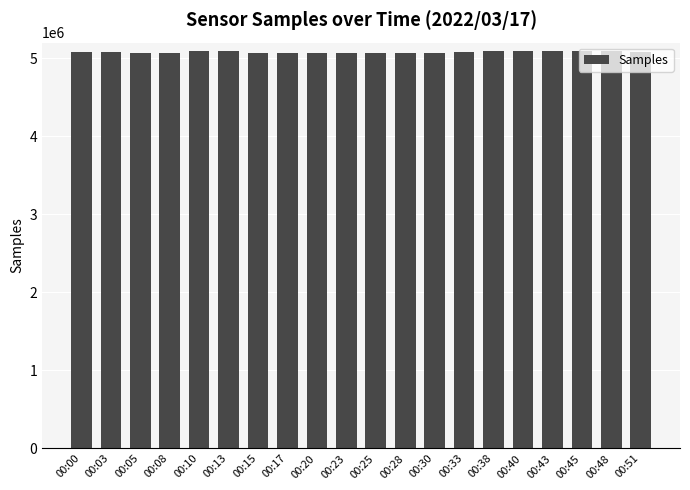

What is the sum of all values?

101567731